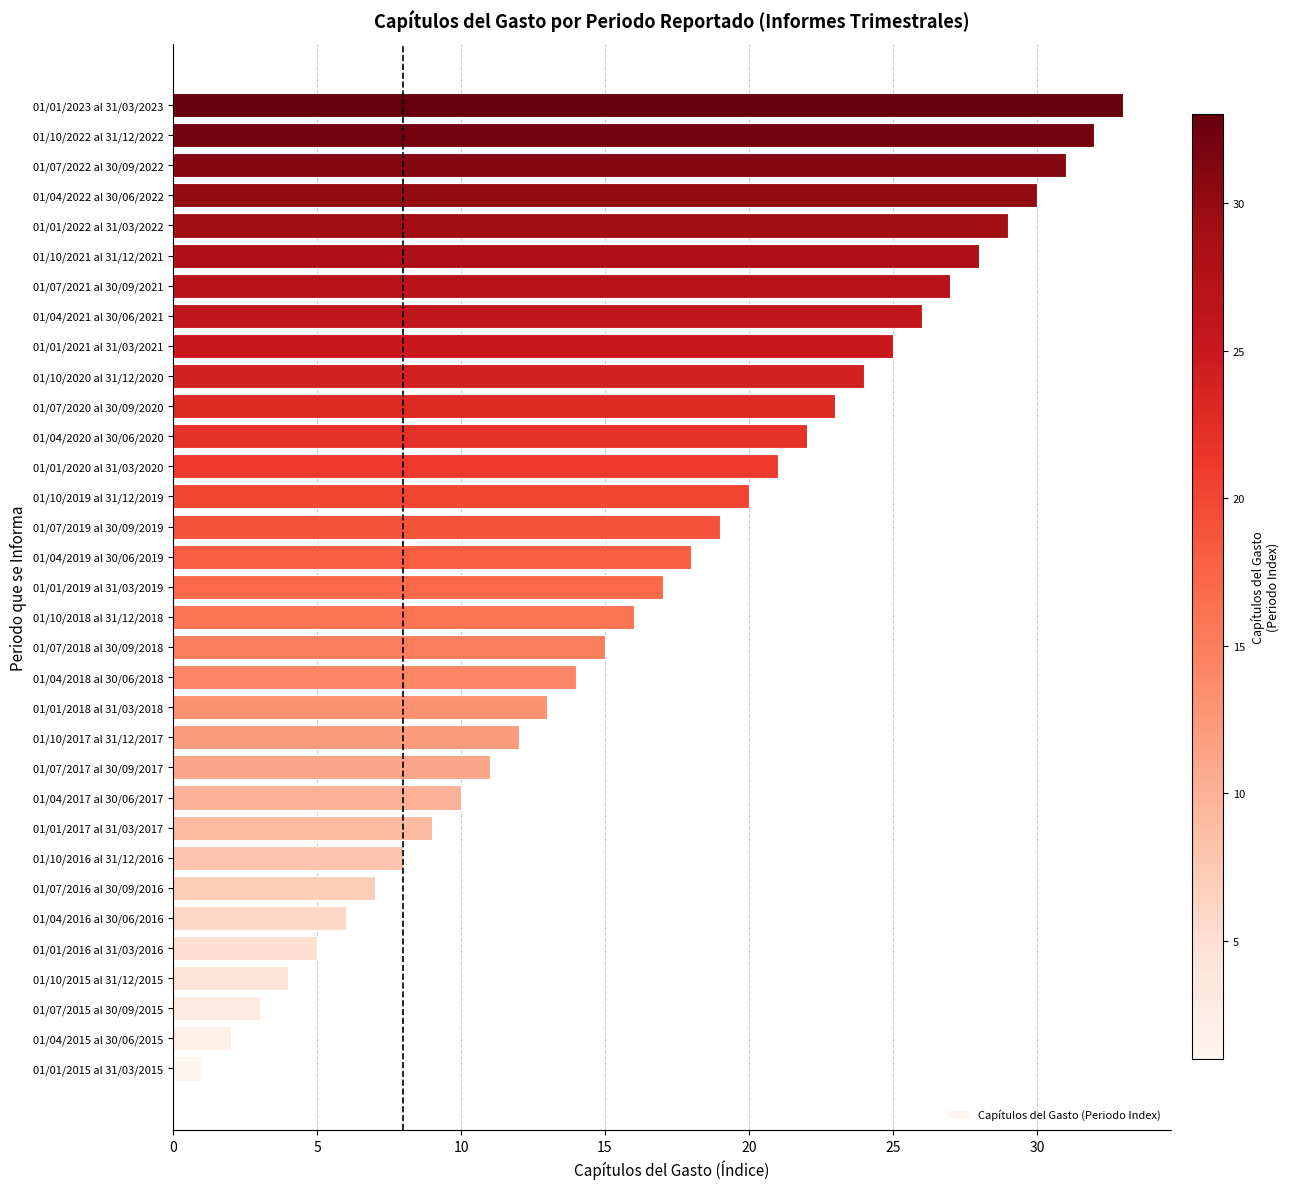

What is the change in value from 01/07/2016 al 30/09/2016 to 01/01/2019 al 31/03/2019?

+10